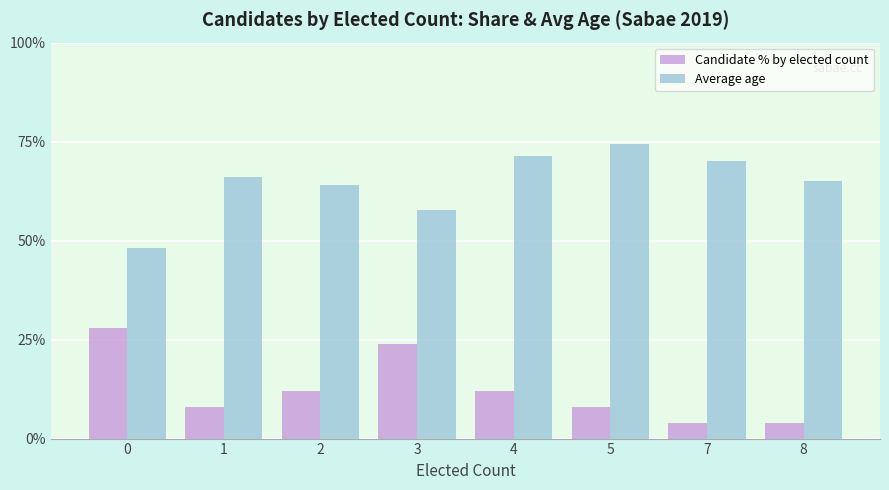

Which label corresponds to the largest value in the chart?

5